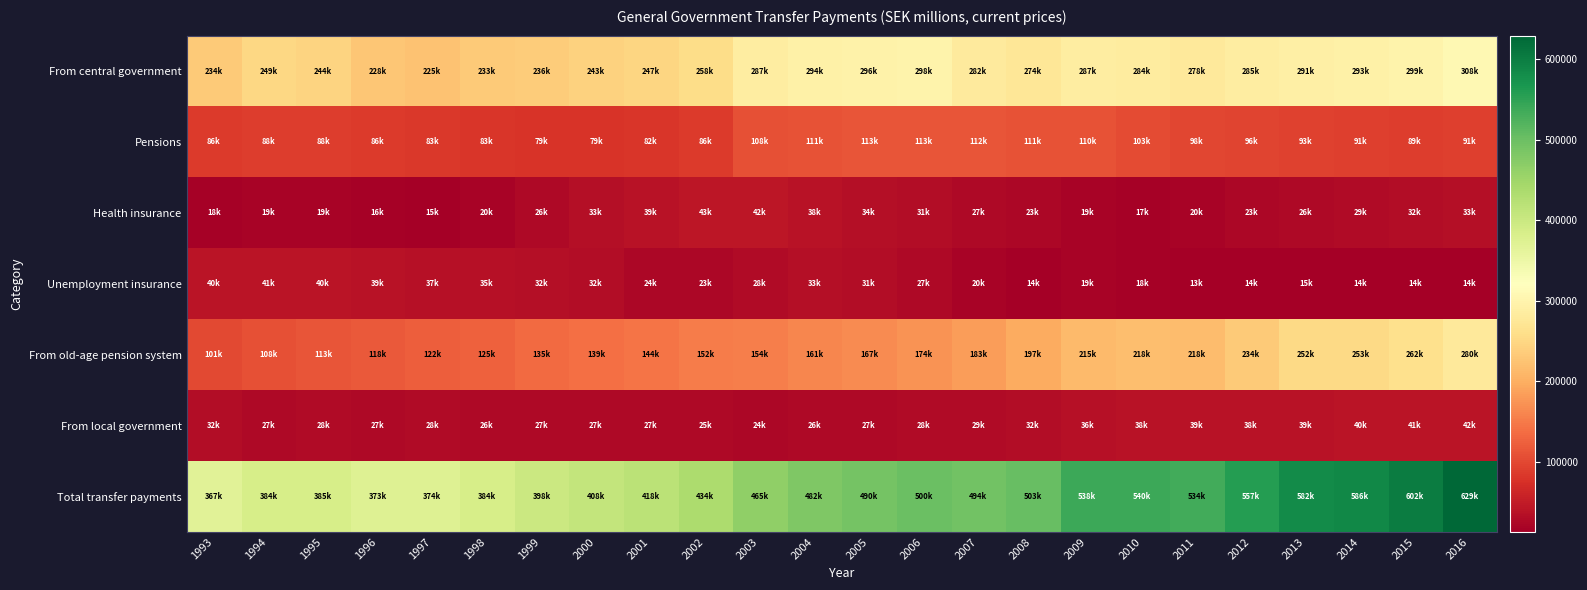

Which series has the largest total across all categories?

Total transfer payments